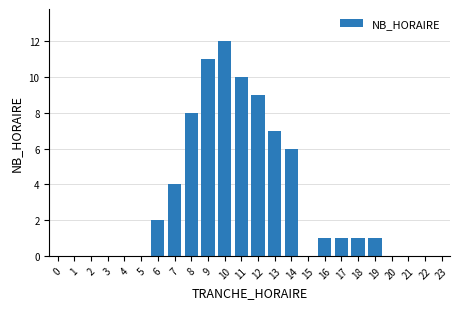

Reading right to left, extract all data points from this chart.

23=0	22=0	21=0	20=0	19=1	18=1	17=1	16=1	15=0	14=6	13=7	12=9	11=10	10=12	9=11	8=8	7=4	6=2	5=0	4=0	3=0	2=0	1=0	0=0